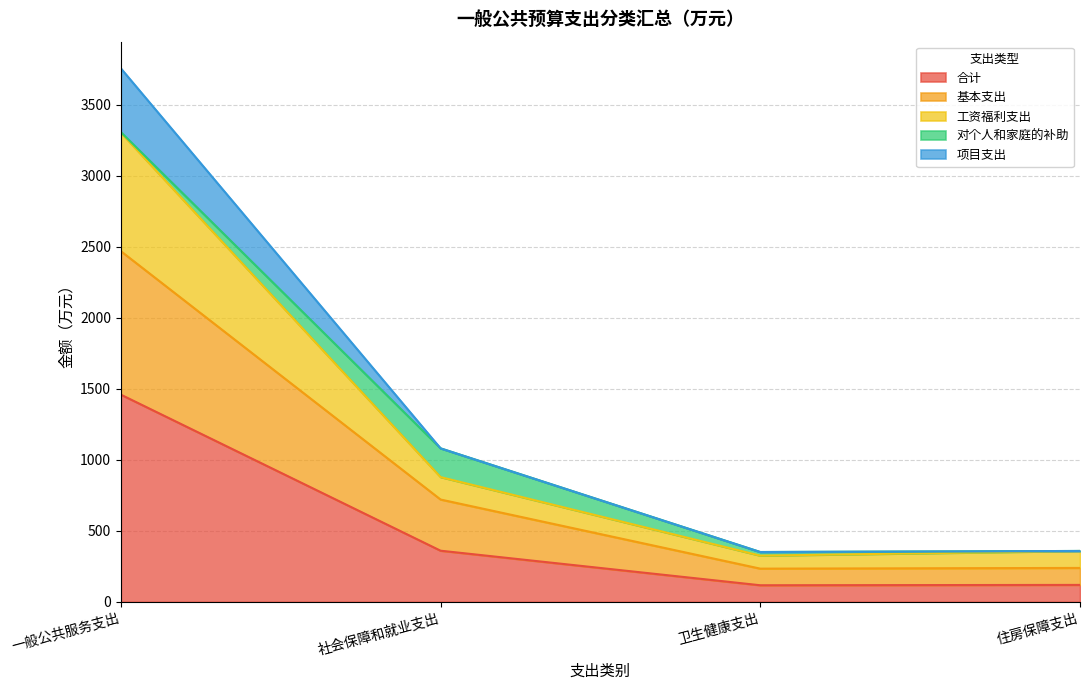

Which category has the lowest value in the 合计 series?

卫生健康支出